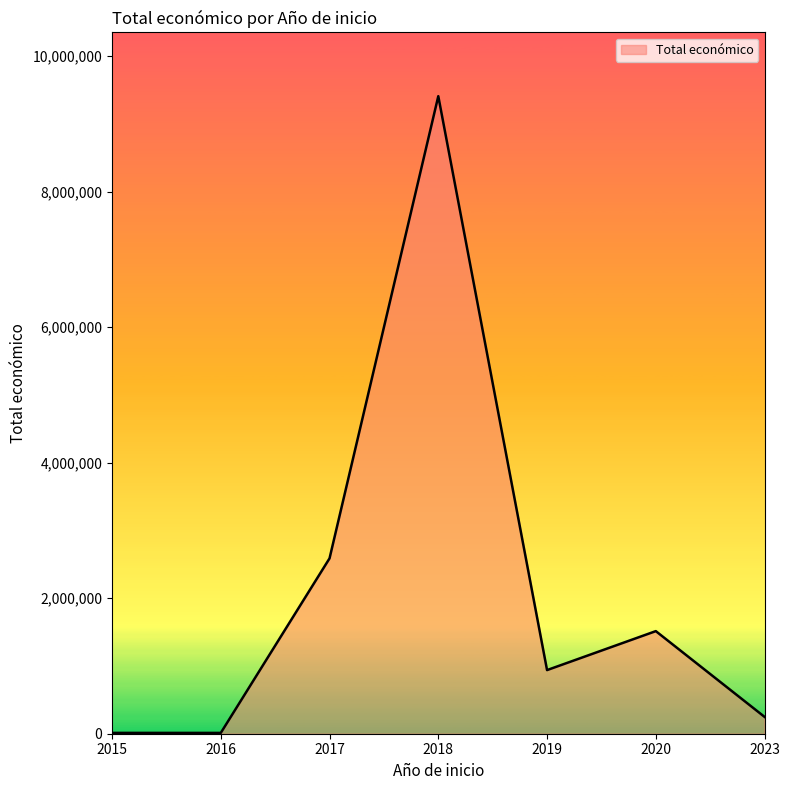

What is the ratio of the value at 2023 to the value at 2019?

0.3